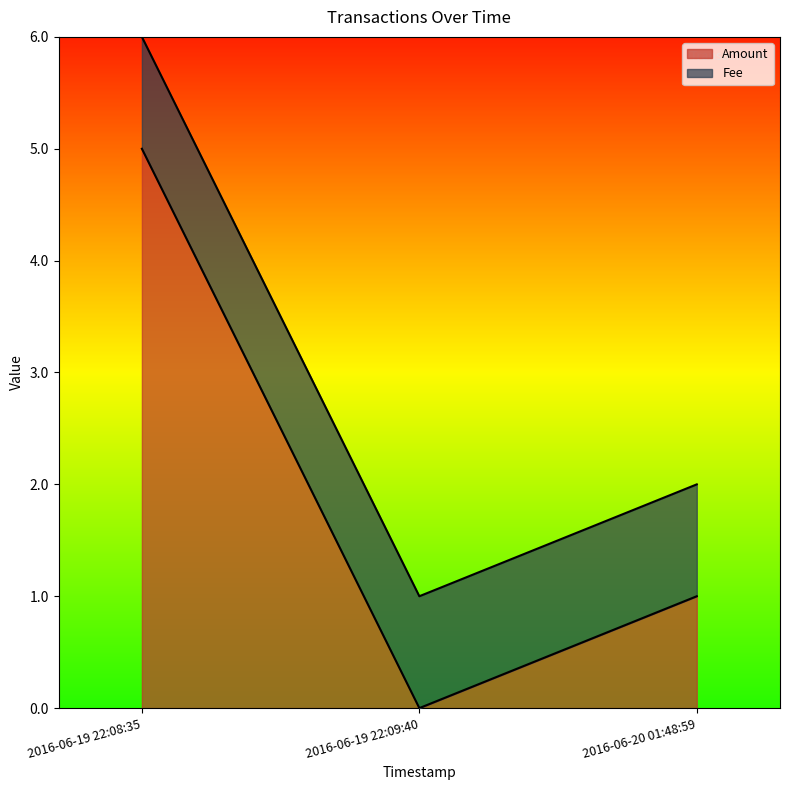

Does the chart display data point markers on the line(s)?

No